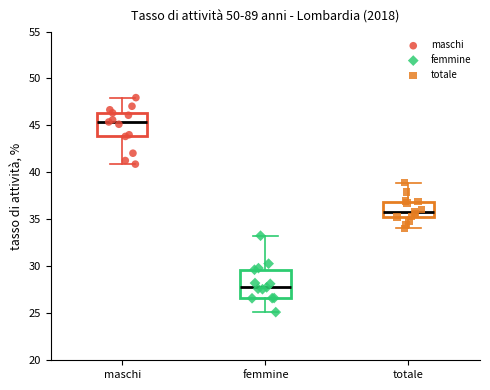

Which box is the tallest, from its lower edge to its upper edge?

femmine